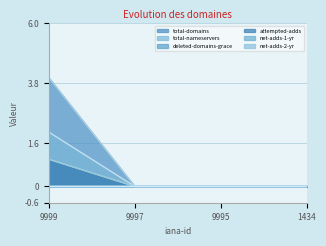

True or false: deleted-domains-grace and total-domains intersect in this chart.

False